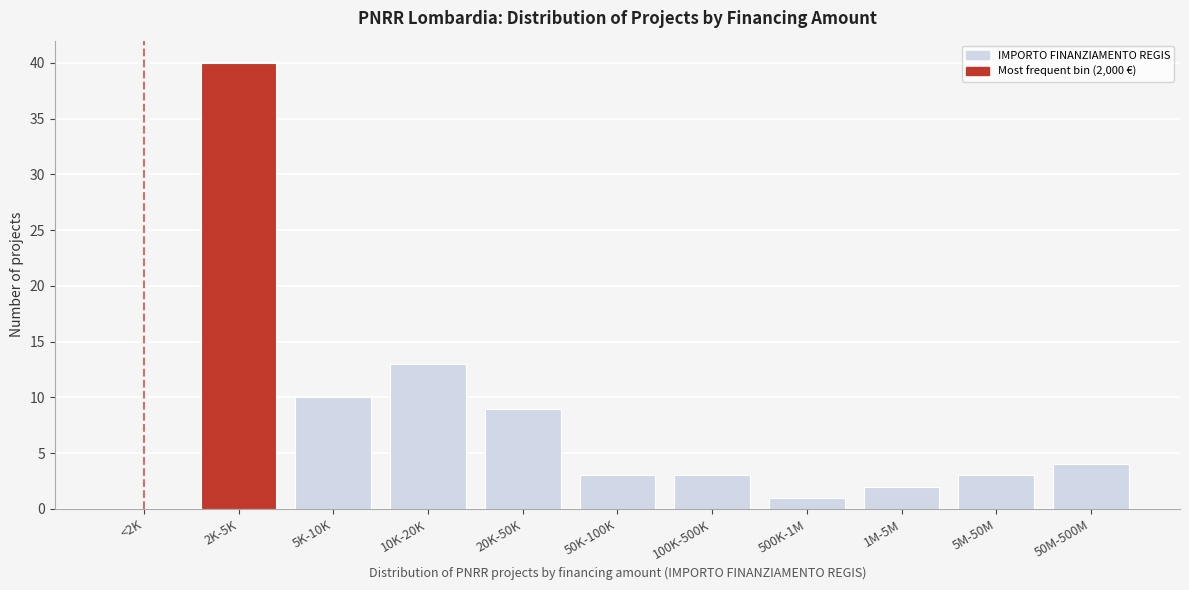

Reading left to right, extract all data points from this chart.

<2K=0	2K-5K=40	5K-10K=10	10K-20K=13	20K-50K=9	50K-100K=3	100K-500K=3	500K-1M=1	1M-5M=2	5M-50M=3	50M-500M=4